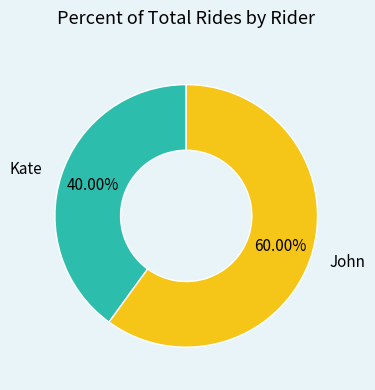

Which category accounts for the majority?

John